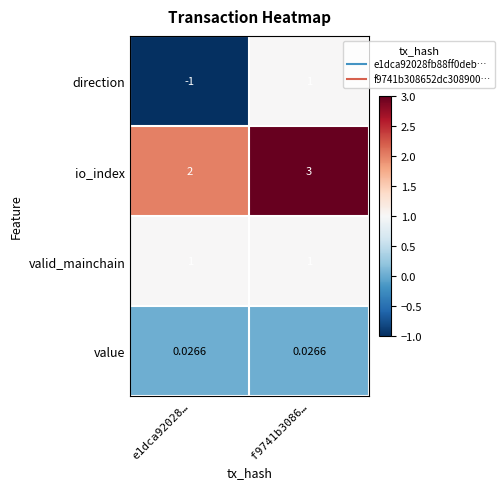

Which series has the largest range (max minus min)?

direction